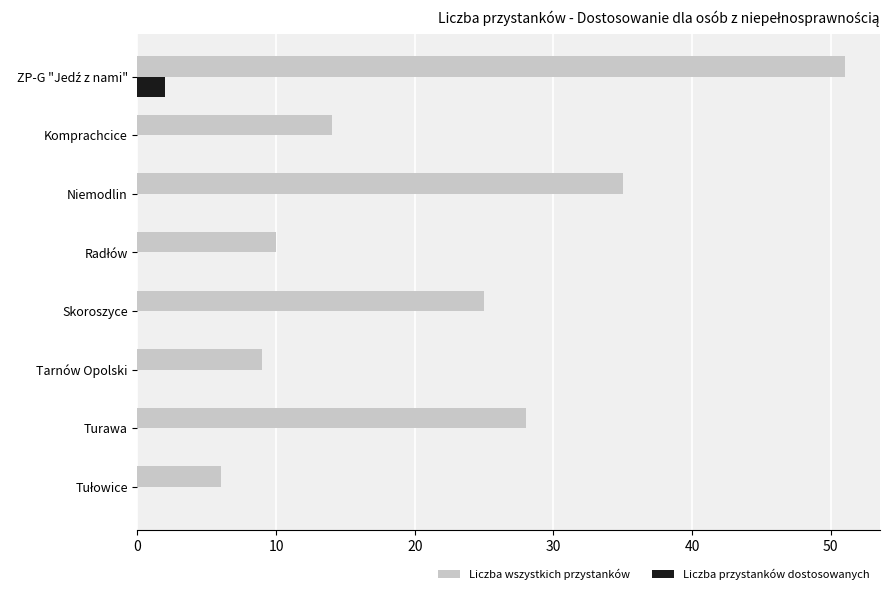

What is the sum of all Liczba wszystkich przystanków values?

178